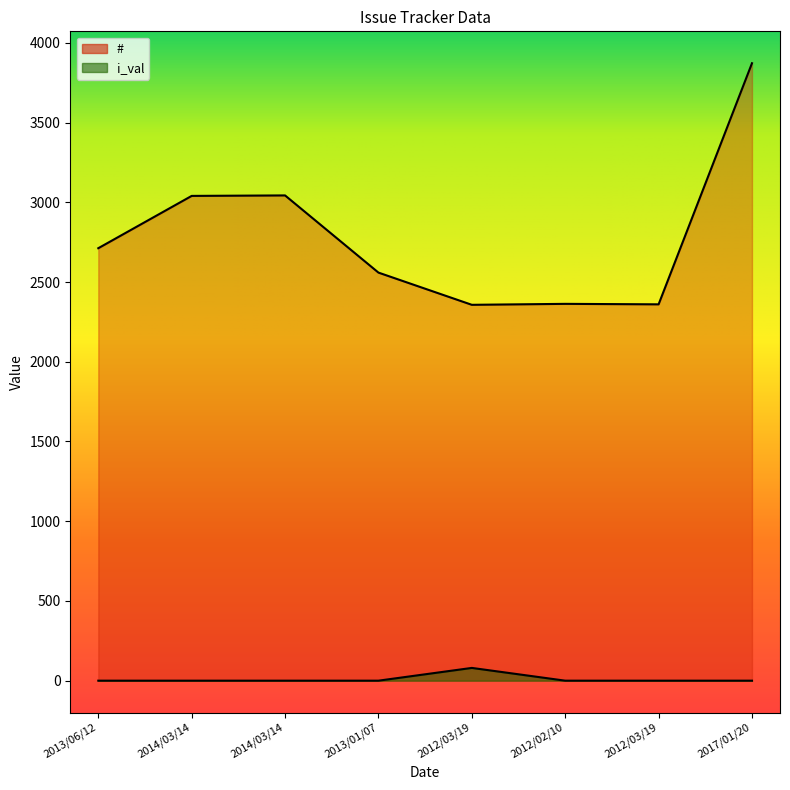

At which label does # first exceed 2712?

2014/03/14